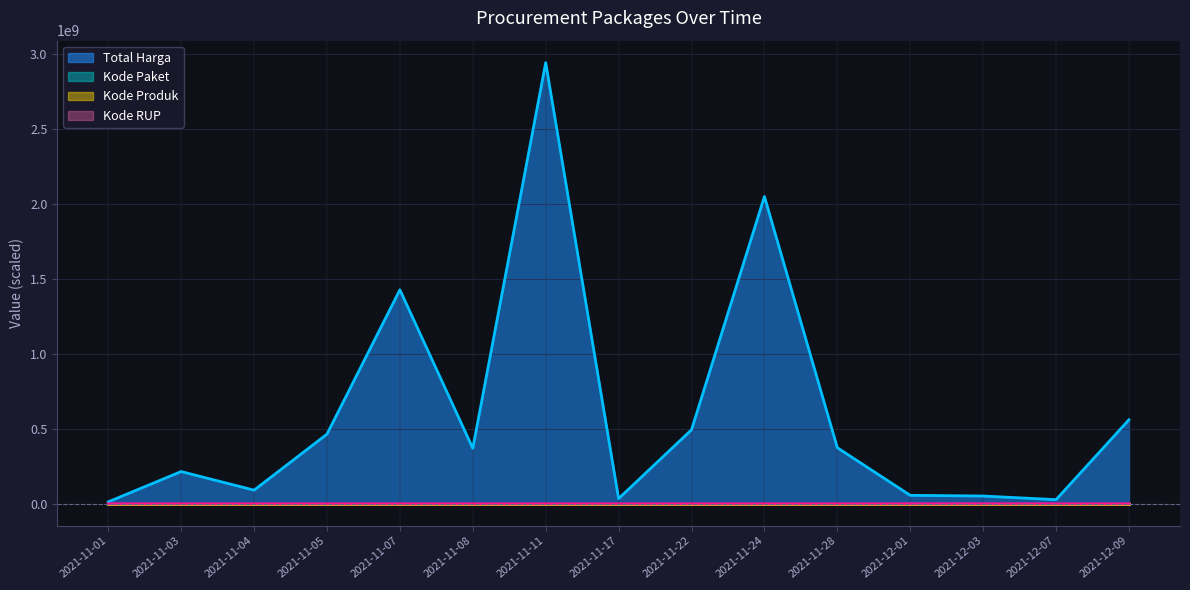

Rank the series at 2021-11-11 from highest to lowest value.

Total Harga, Kode RUP, Kode Produk, Kode Paket